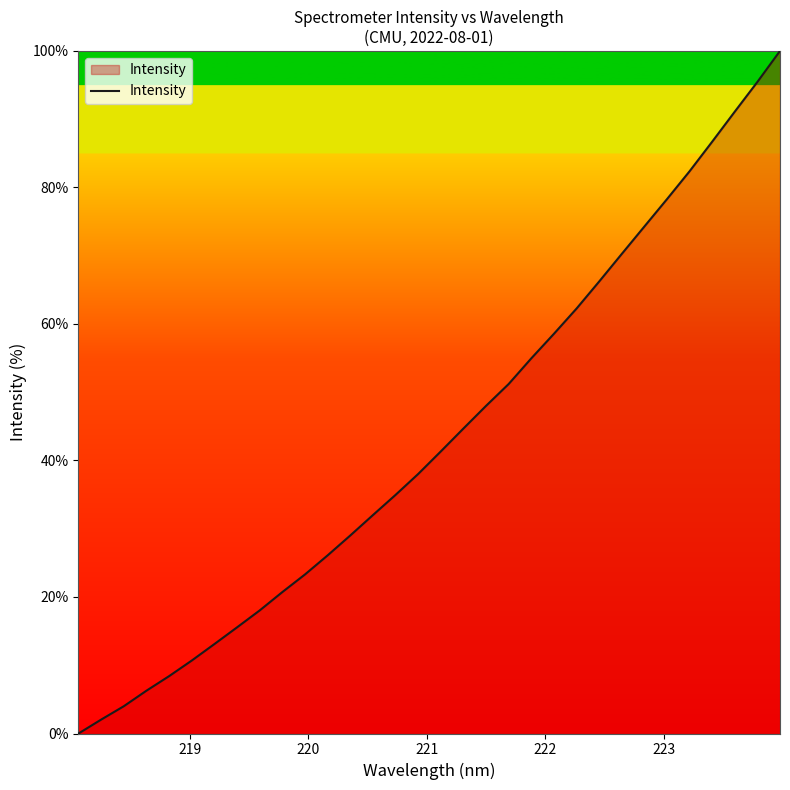

What is the difference between the maximum and minimum values?

100.0